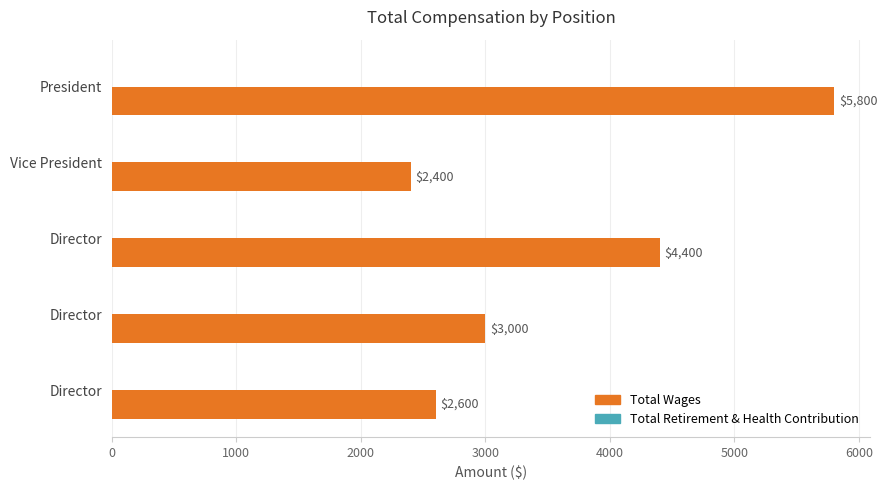

How many data points does each series have?

5